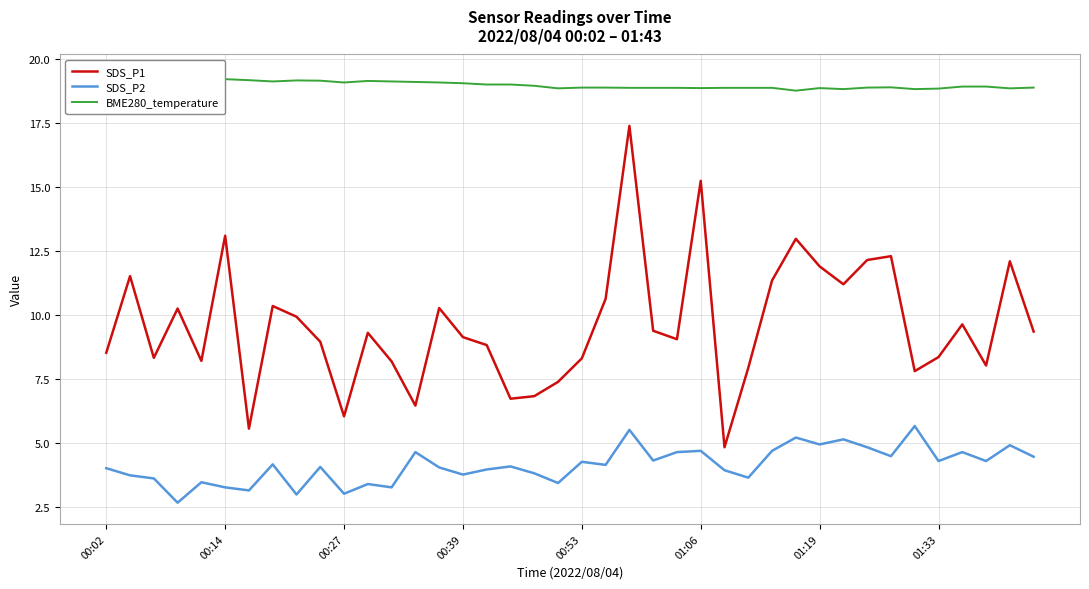

What is the minimum value for SDS_P1?

4.8